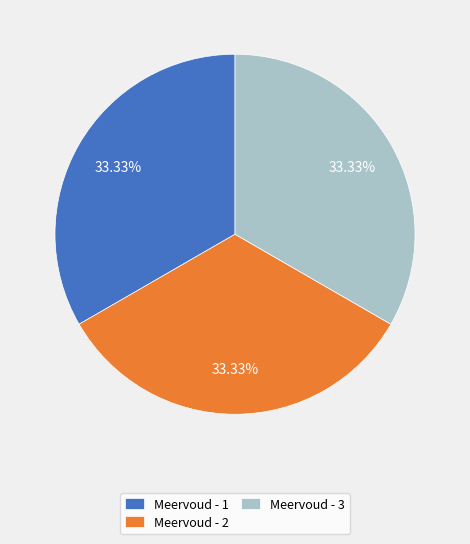

Does any single category account for the majority?

No